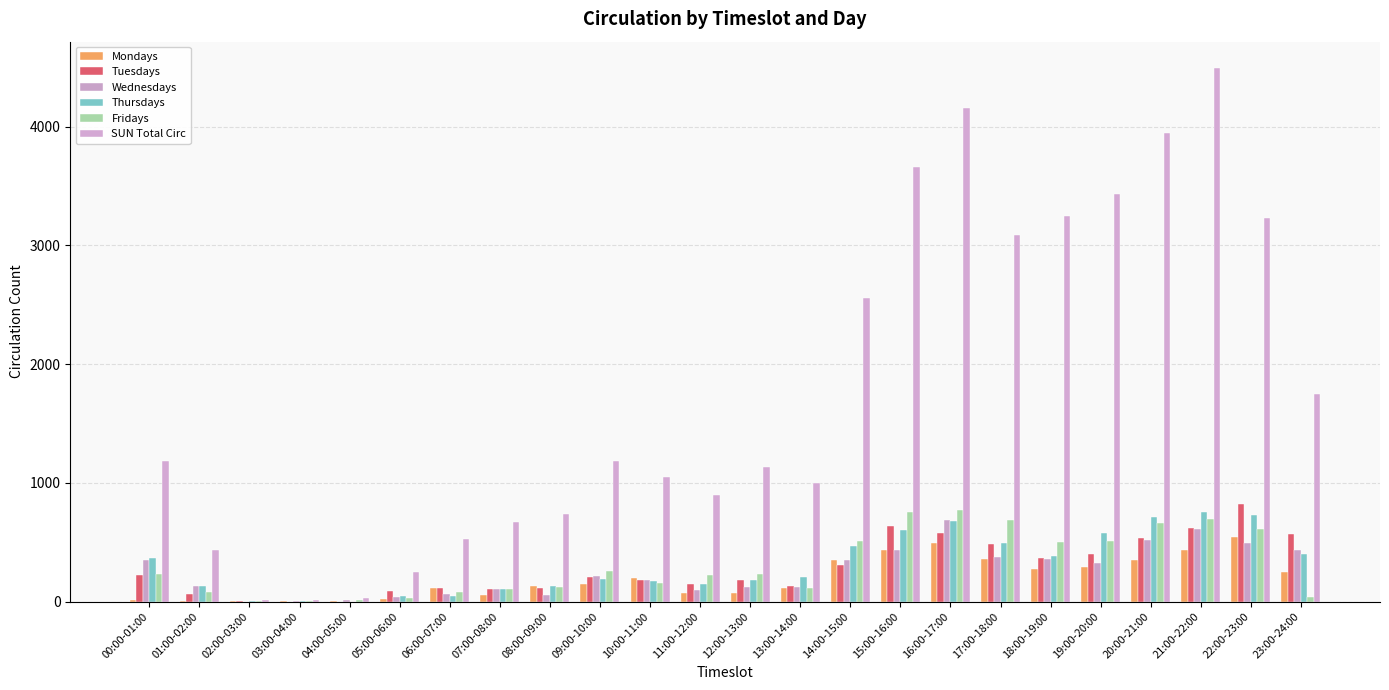

What is the value of the Thursdays bar at the 1st from the left?

364